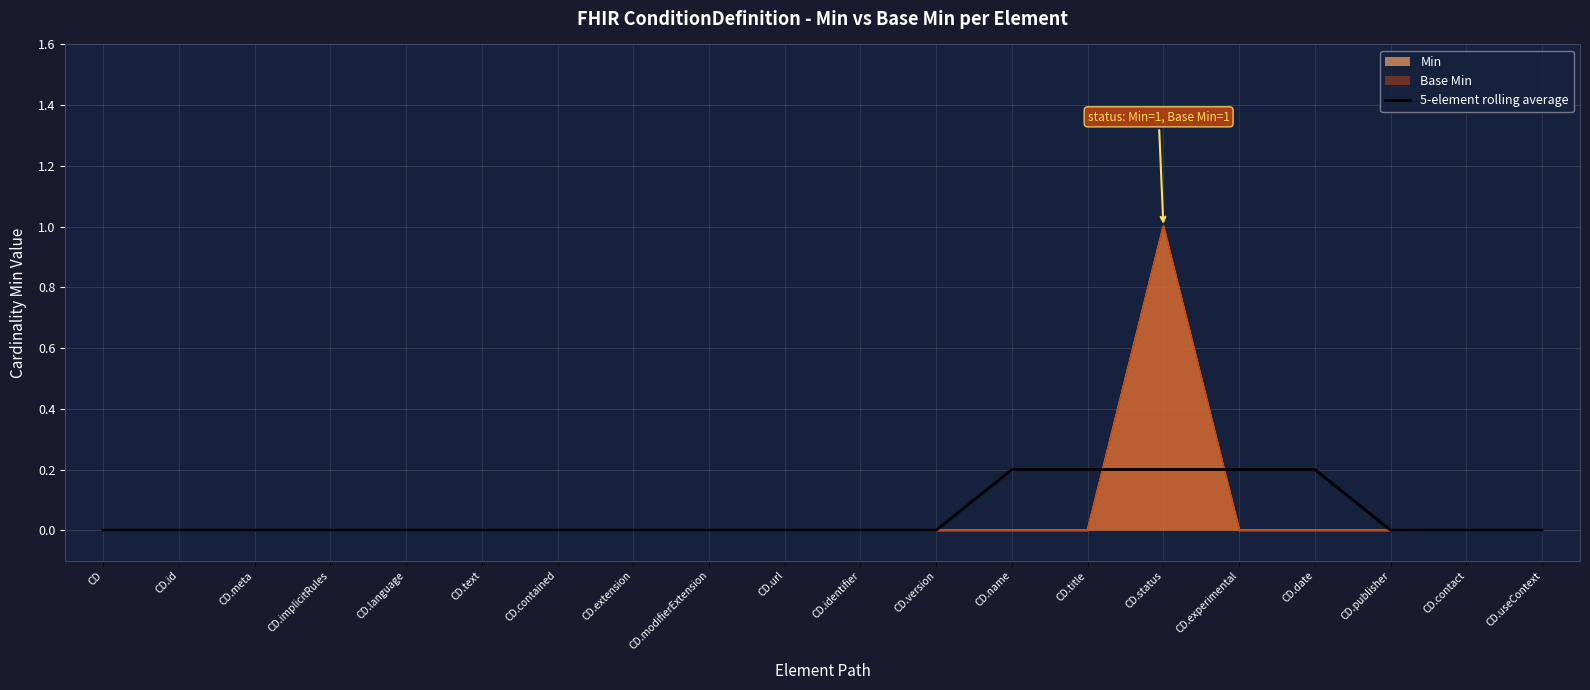

What is the average value?

0.1